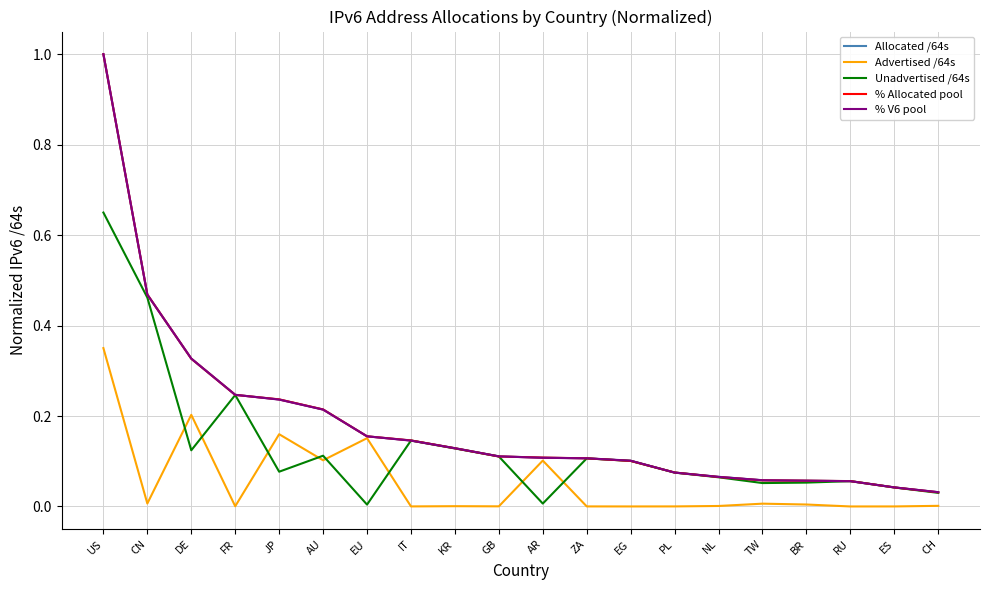

Which series has the widest spread of values?

% Allocated pool